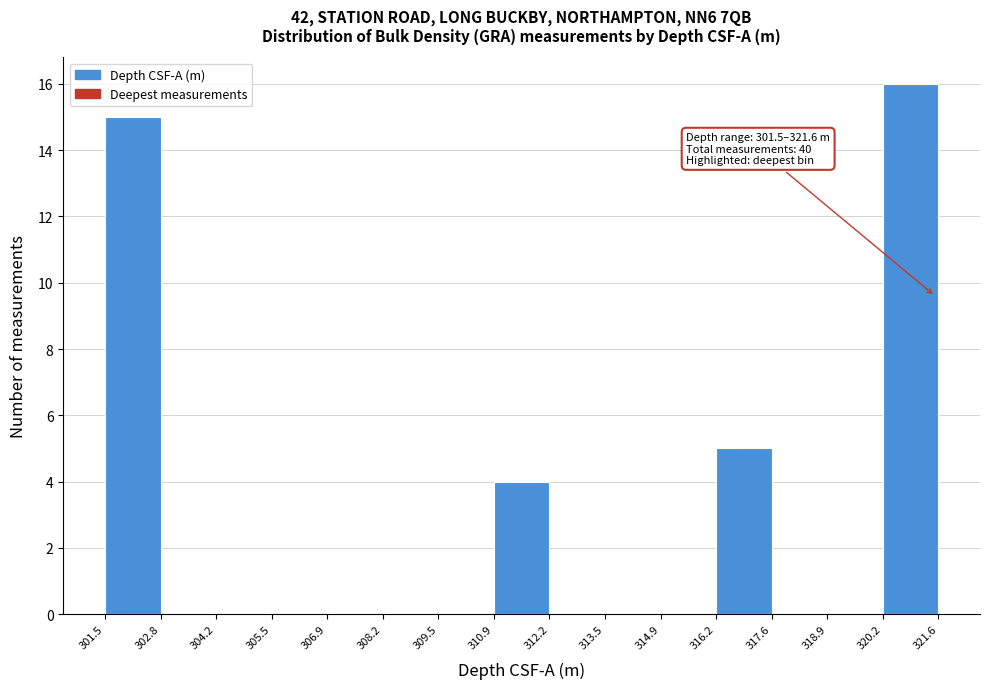

Which range on the x-axis has the tallest bar?

320.2 to 321.6